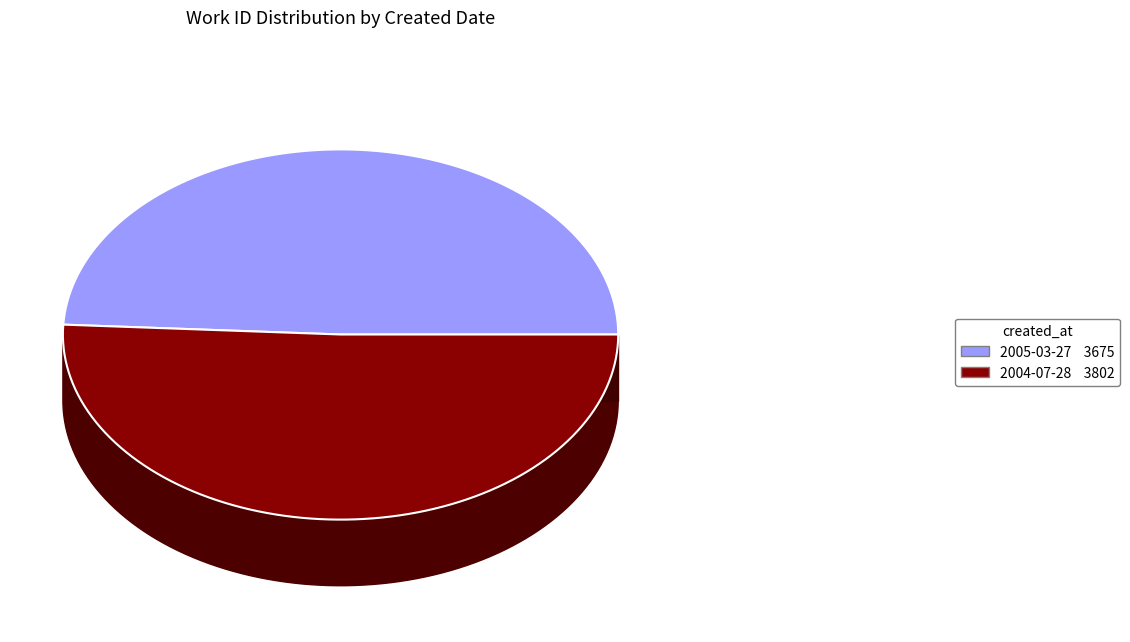

Is it true that 2004-07-28 is 51% of the pie?

True